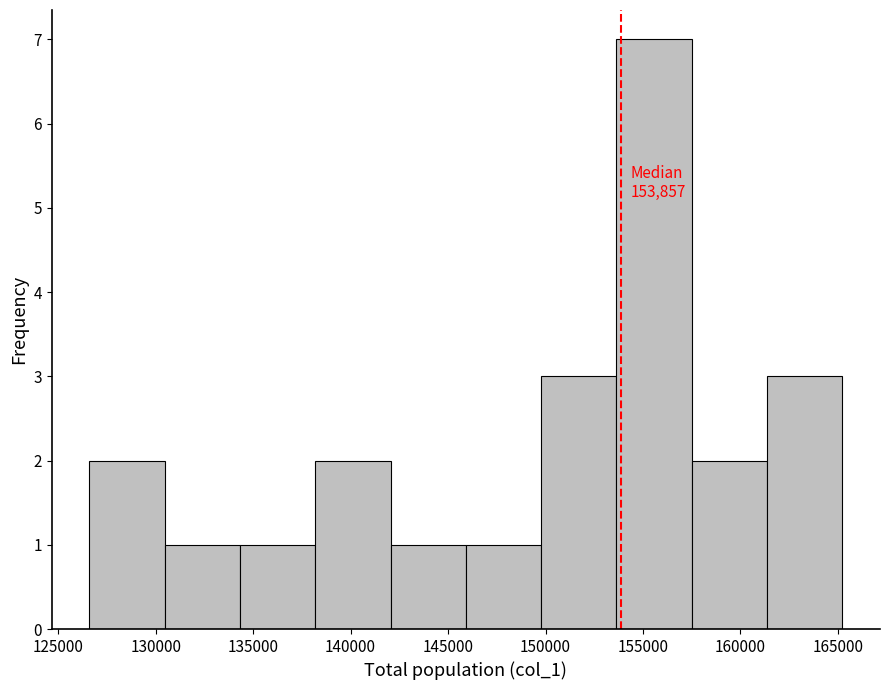

Which range on the x-axis has the tallest bar?

153500 to 157500